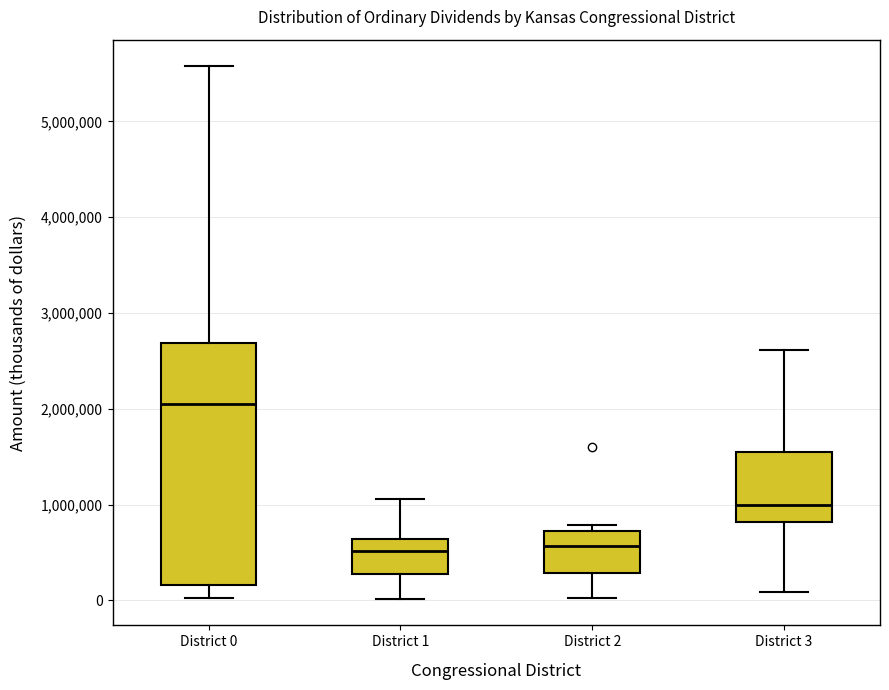

Reading left to right, read every box against the y-axis: the position of its median line, the range the box covers, and the ends of its whiskers. The values are not printed on the chart, so give them approximately, as read against the axis.

District 0: median 2000000, box 200000 to 2700000, whiskers 0 to 5600000
District 1: median 500000, box 300000 to 600000, whiskers 0 to 1100000
District 2: median 600000, box 300000 to 700000, whiskers 0 to 800000
District 3: median 1000000, box 800000 to 1500000, whiskers 100000 to 2600000